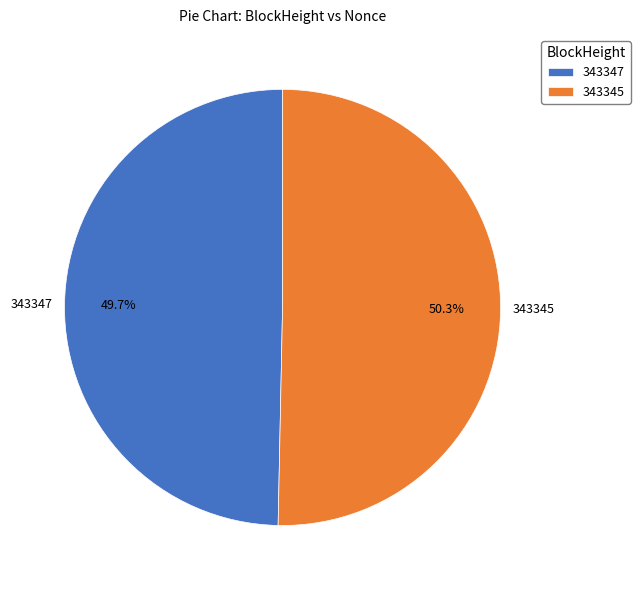

Is there any slice that represents more than half of the pie?

Yes